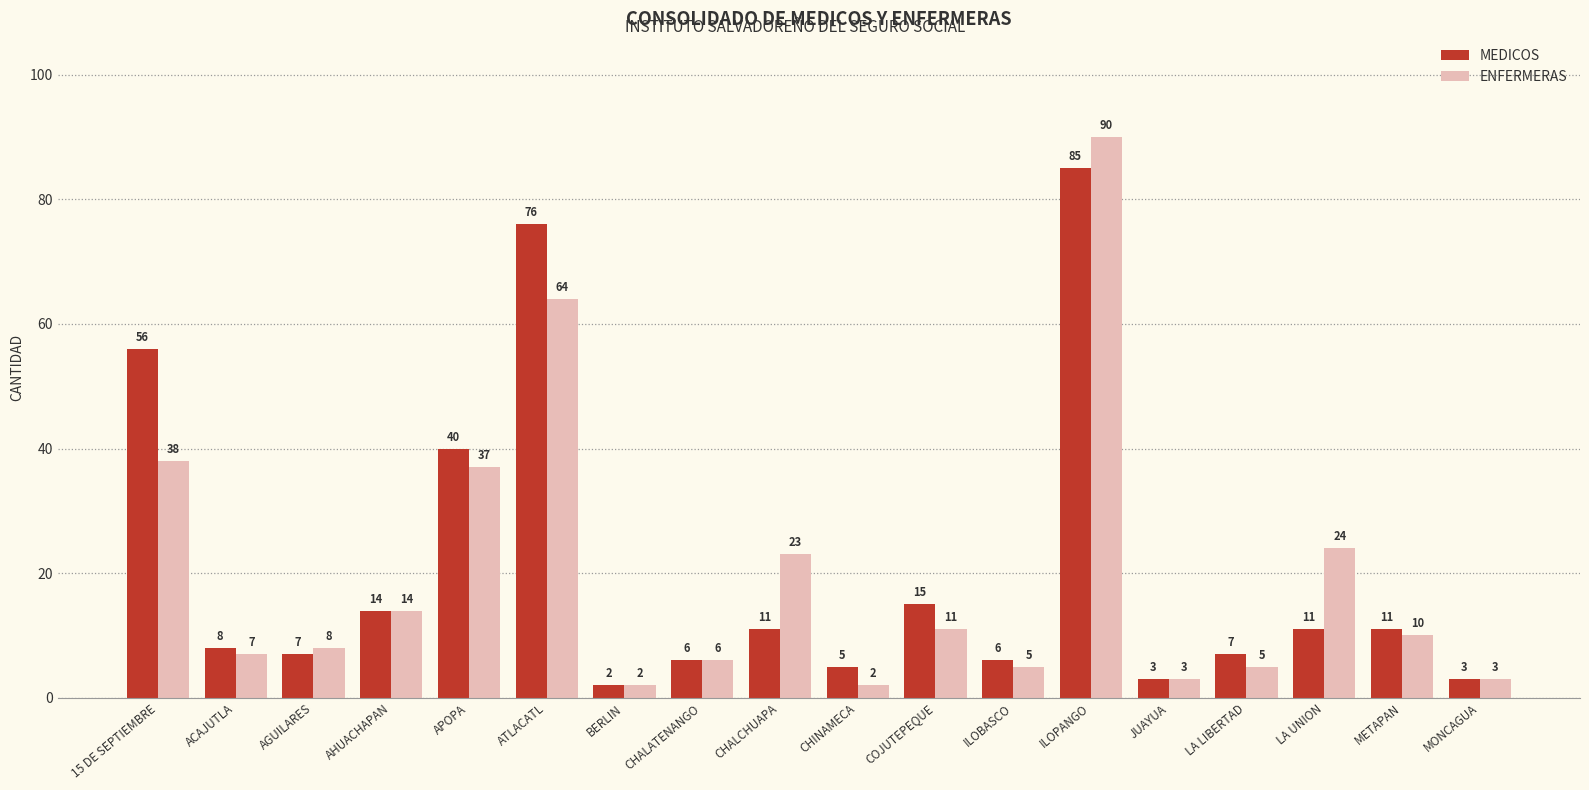

How many series are shown in this chart?

2